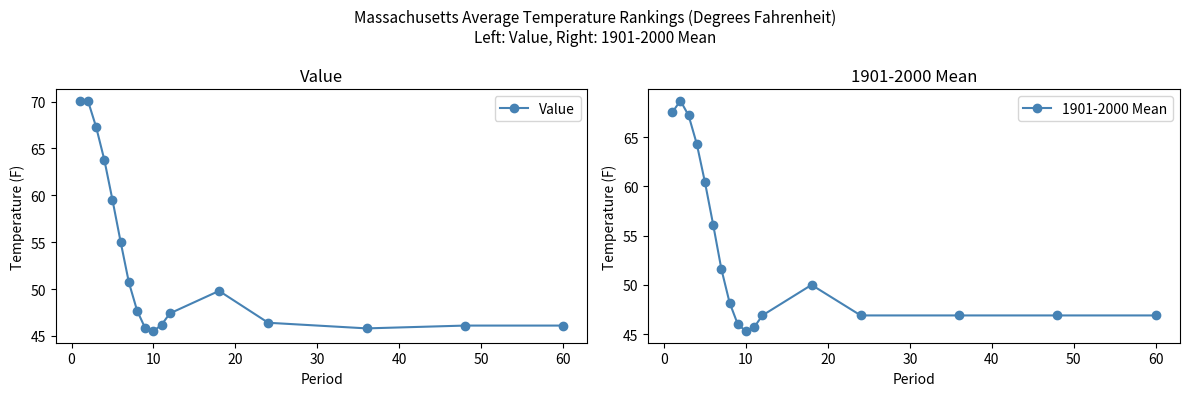

True or false: 1901-2000 Mean and Value intersect in this chart.

True